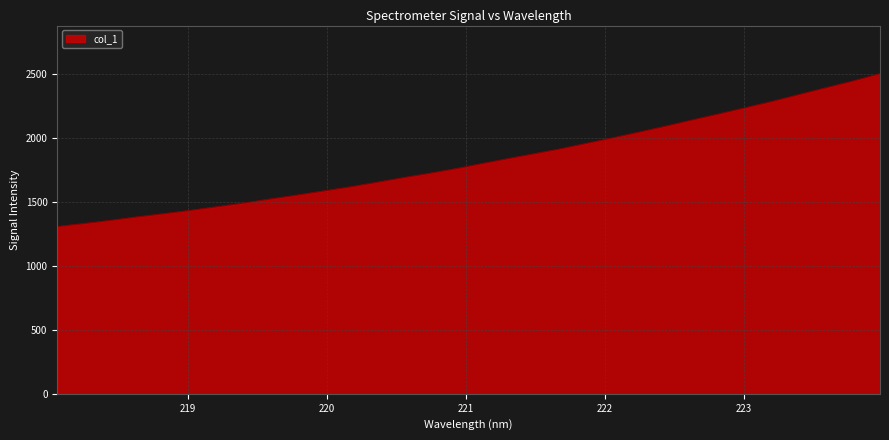

What is the smallest value displayed?

1307.3